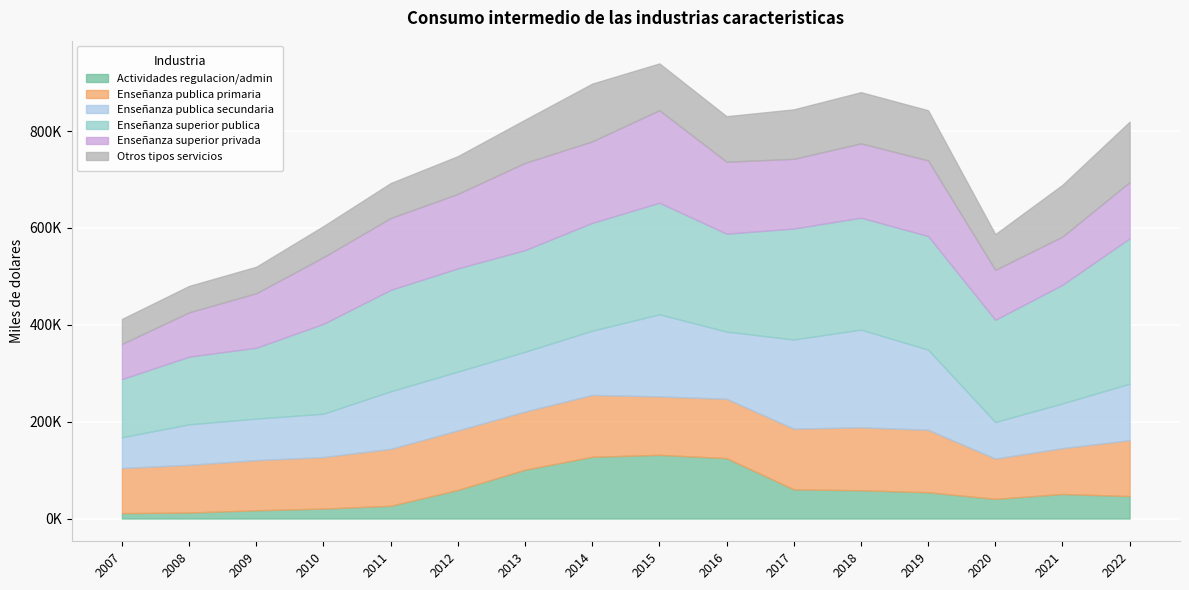

Where is the first local maximum for Enseñanza superior publica?

2012